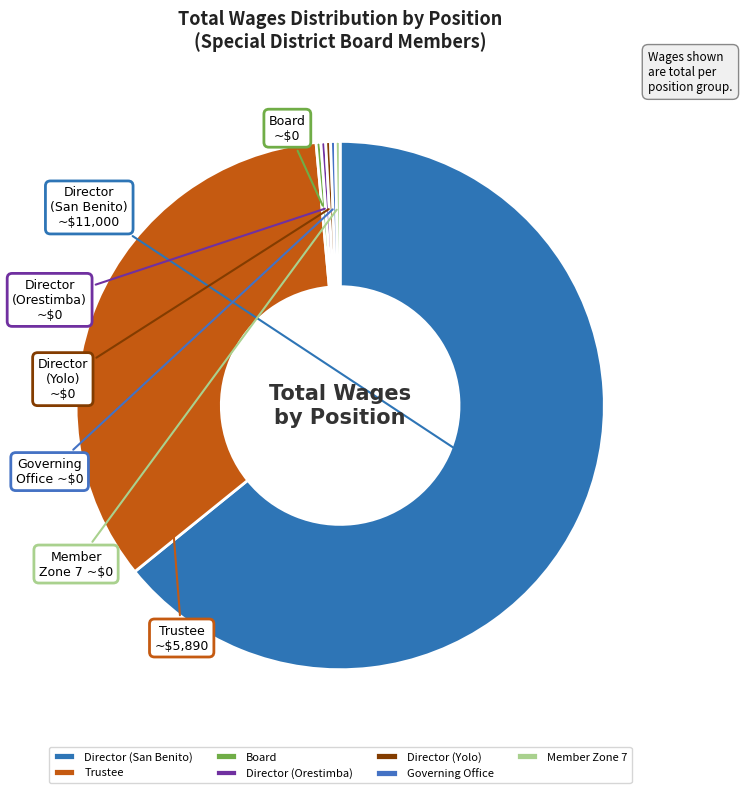

What is the largest slice in the pie chart?

Director (San Benito)